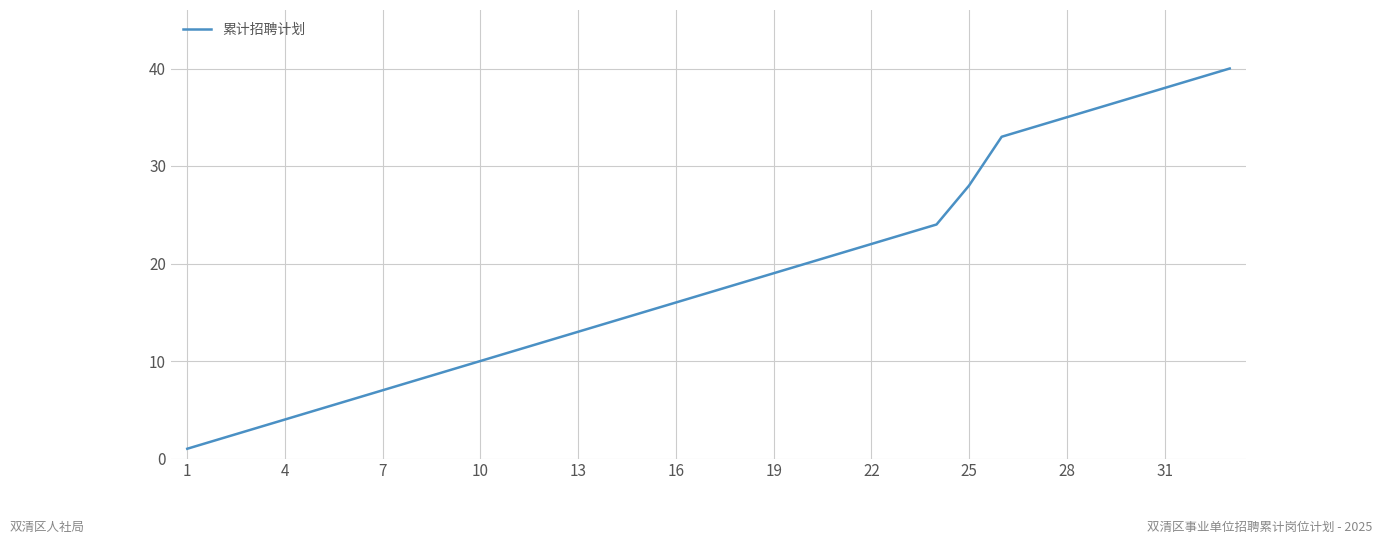

What is the difference between the maximum and minimum values?

39